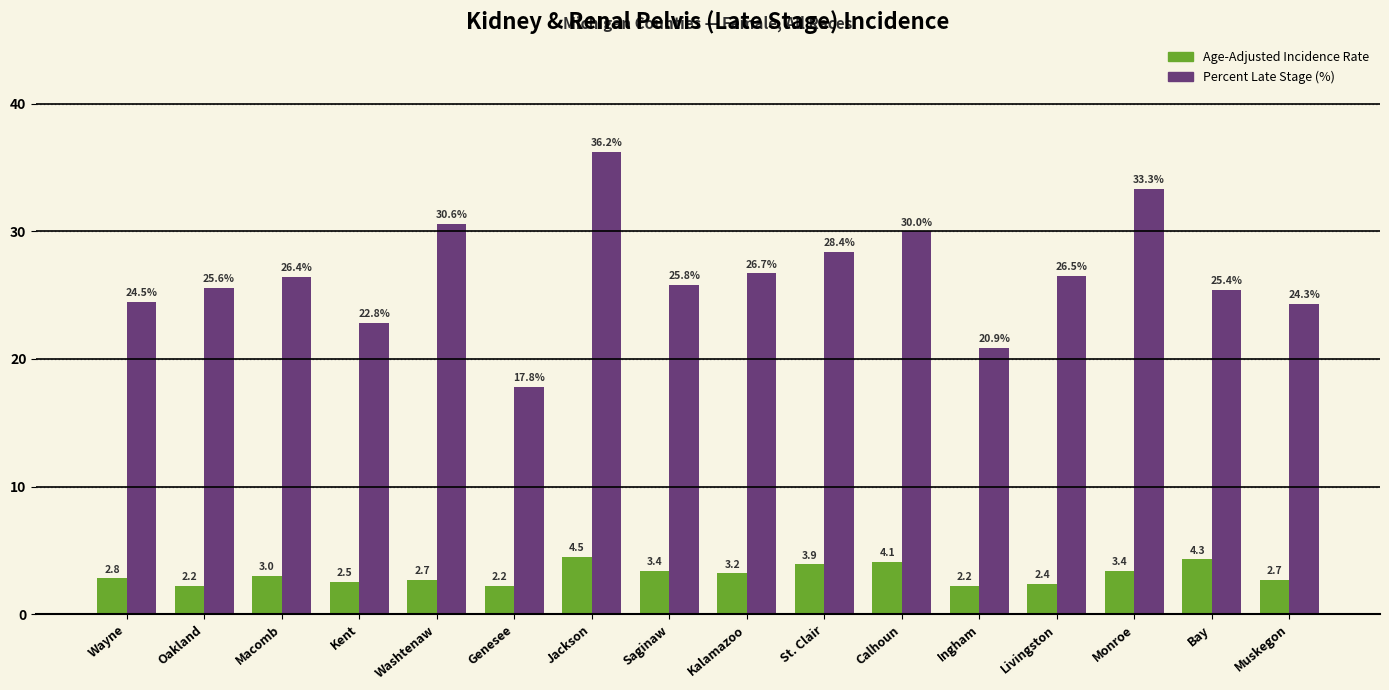

Reading left to right, what are all the values shown in this chart?

Age-Adjusted Incidence Rate: 2.8	2.2	3.0	2.5	2.7	2.2	4.5	3.4	3.2	3.9	4.1	2.2	2.4	3.4	4.3	2.7
Percent Late Stage (%): 24.5	25.6	26.4	22.8	30.6	17.8	36.2	25.8	26.7	28.4	30.0	20.9	26.5	33.3	25.4	24.3